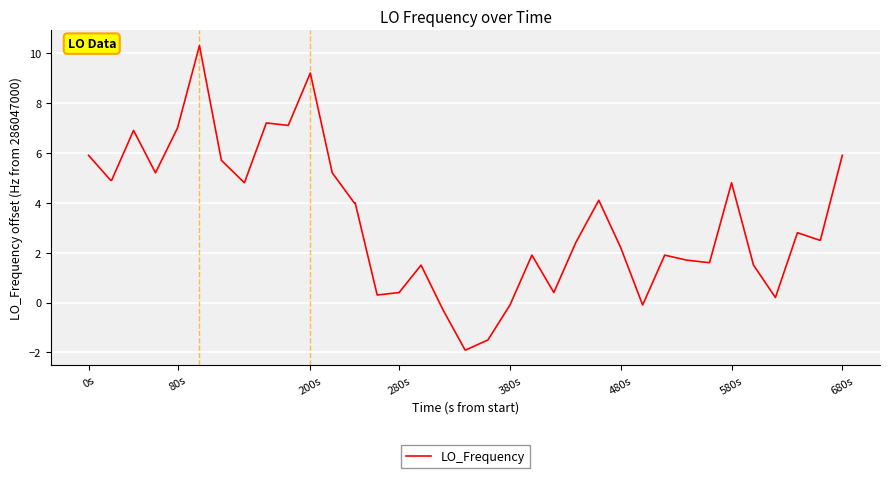

What is the maximum value shown in the chart?

10.3